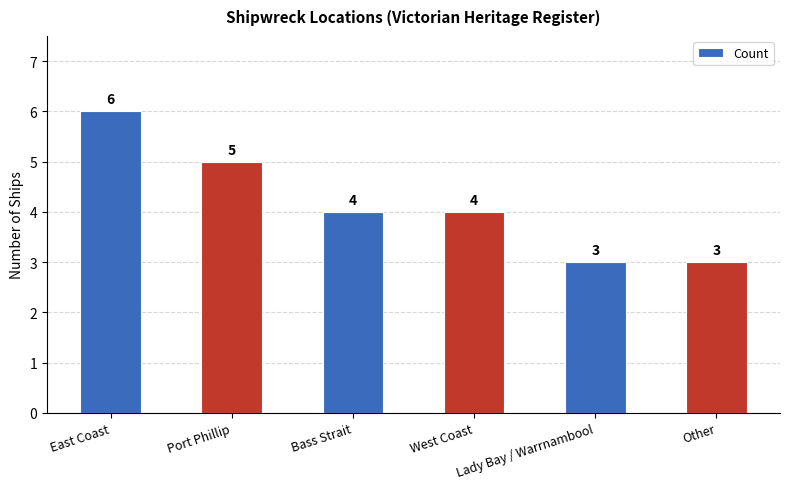

Does the chart contain stacked bars?

No